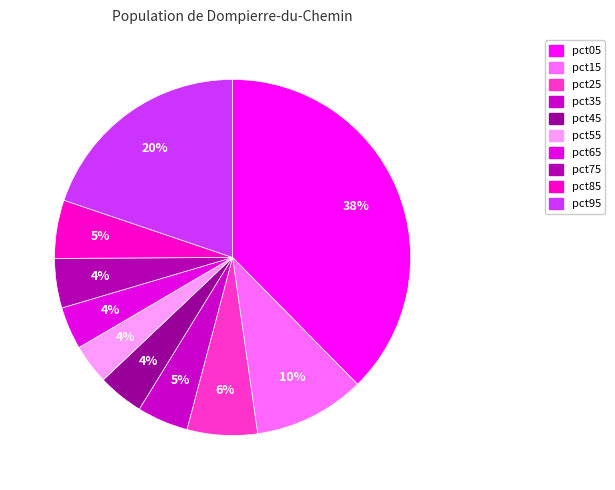

Which slice is the largest?

pct05